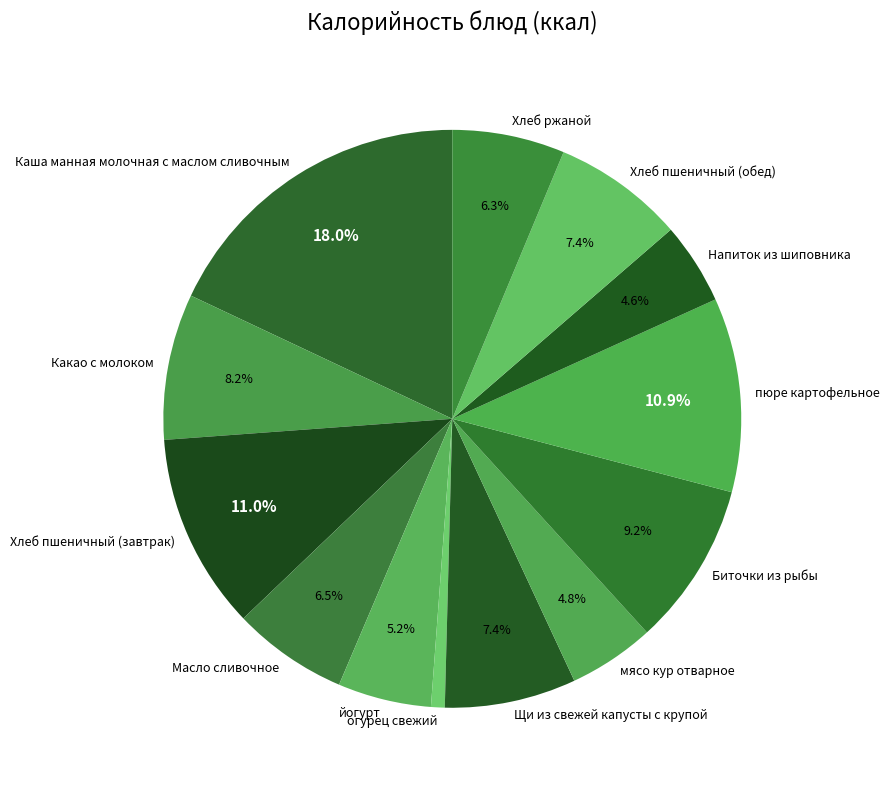

Which slice is the smallest?

огурец свежий